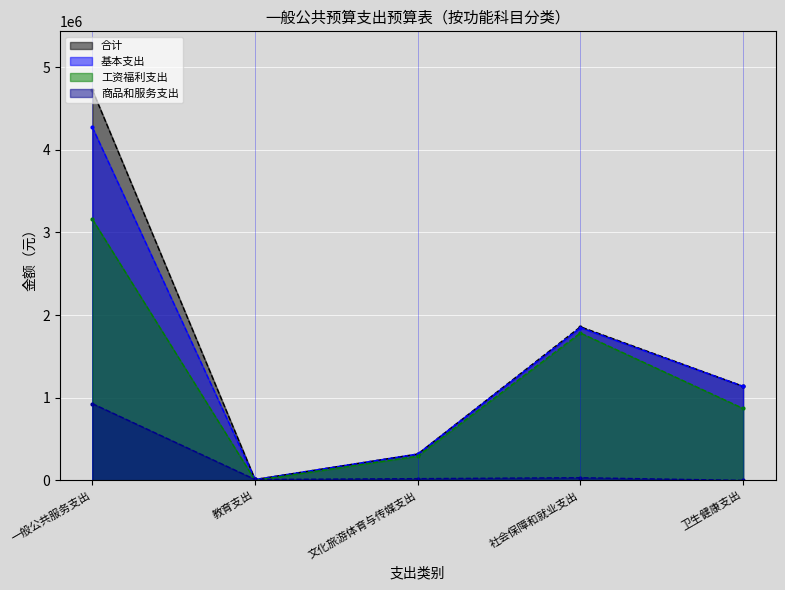

What is the average value of the 工资福利支出 series?

1221429.6